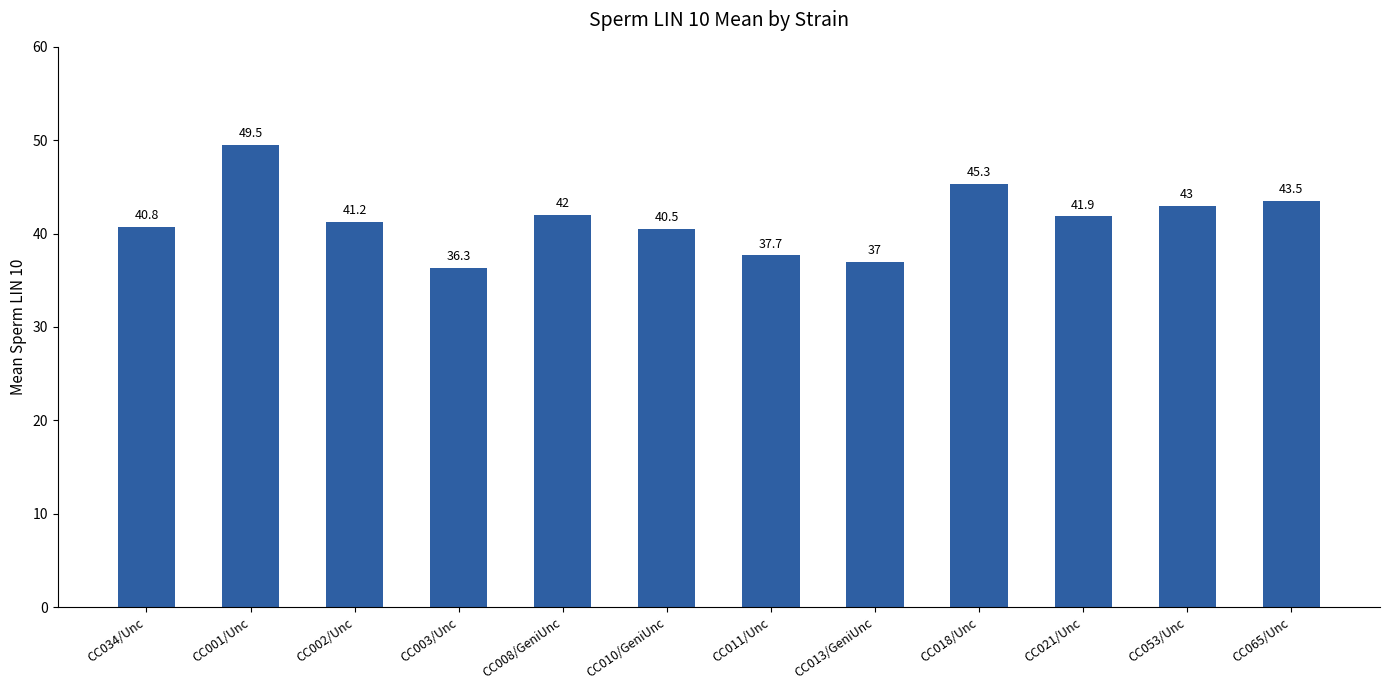

What is the sum of all values?

498.7